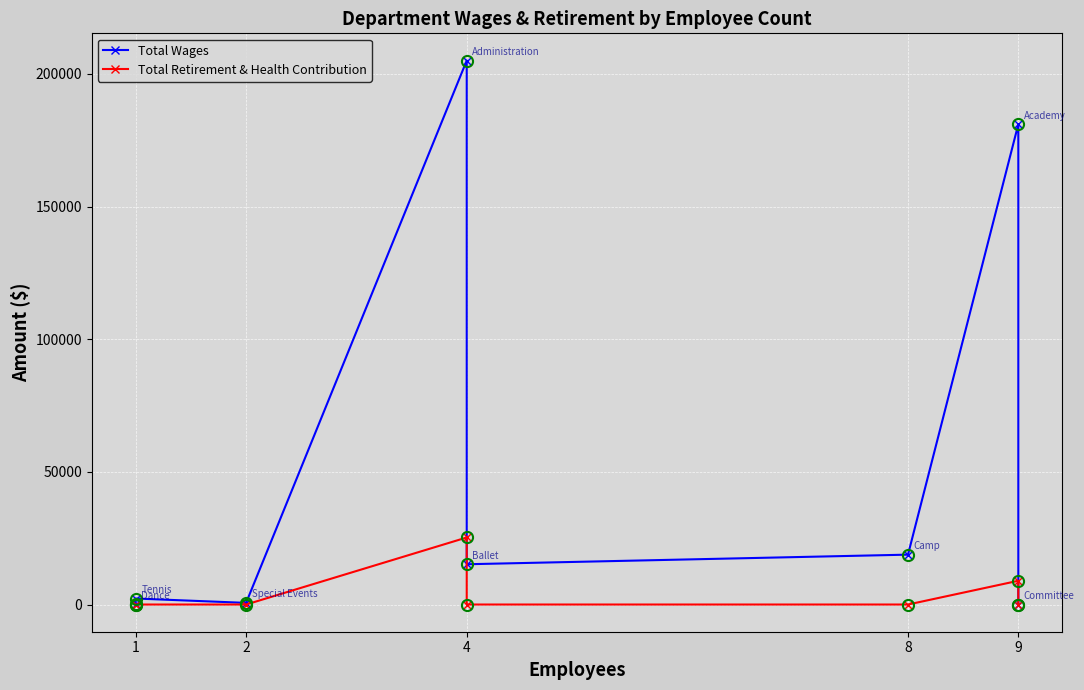

Is the value of Total Wages at 2 greater than the value of Total Retirement & Health Contribution at 9?

No